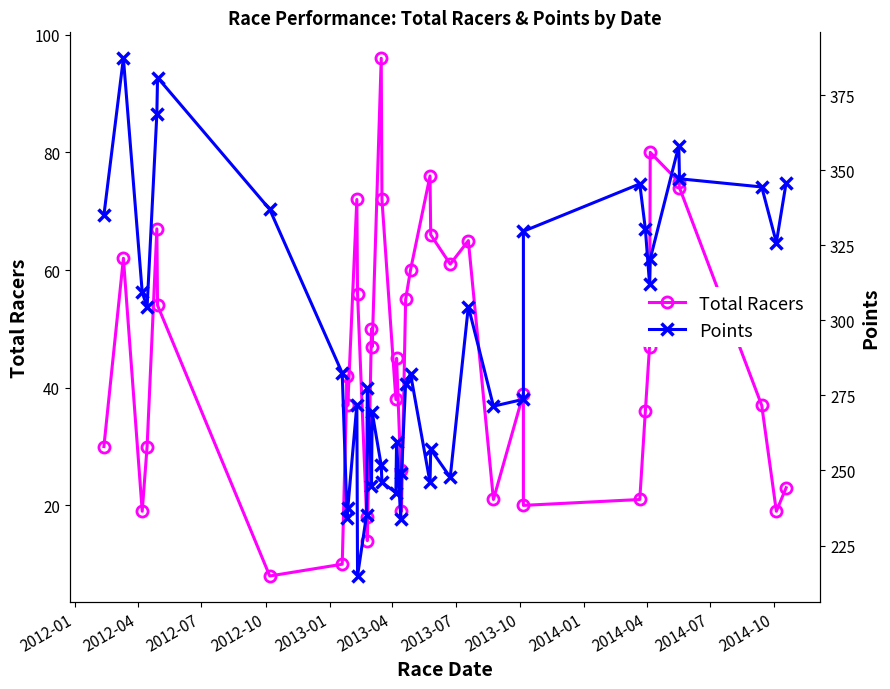

How many lines are shown in the chart?

2